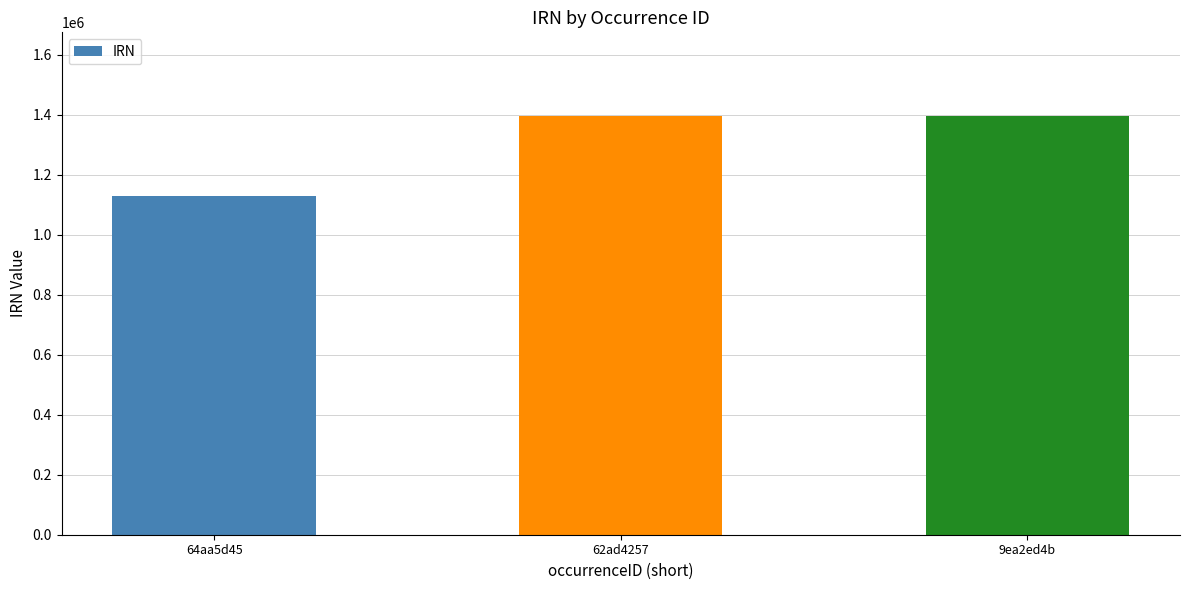

What is the label of the 2nd bar from the right?

62ad4257